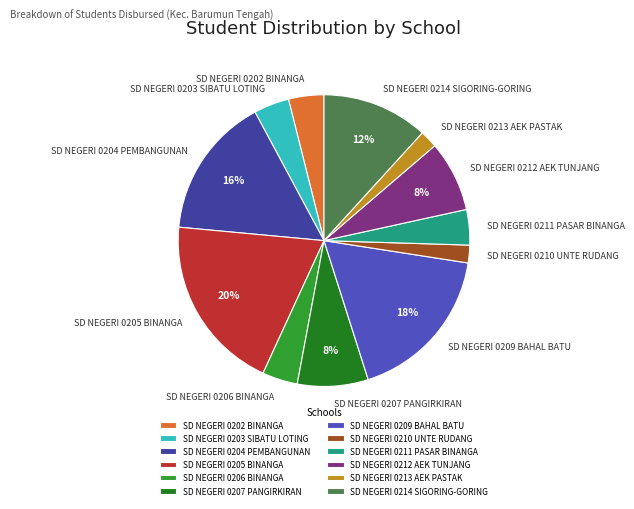

What is the largest slice in the pie chart?

SD NEGERI 0205 BINANGA